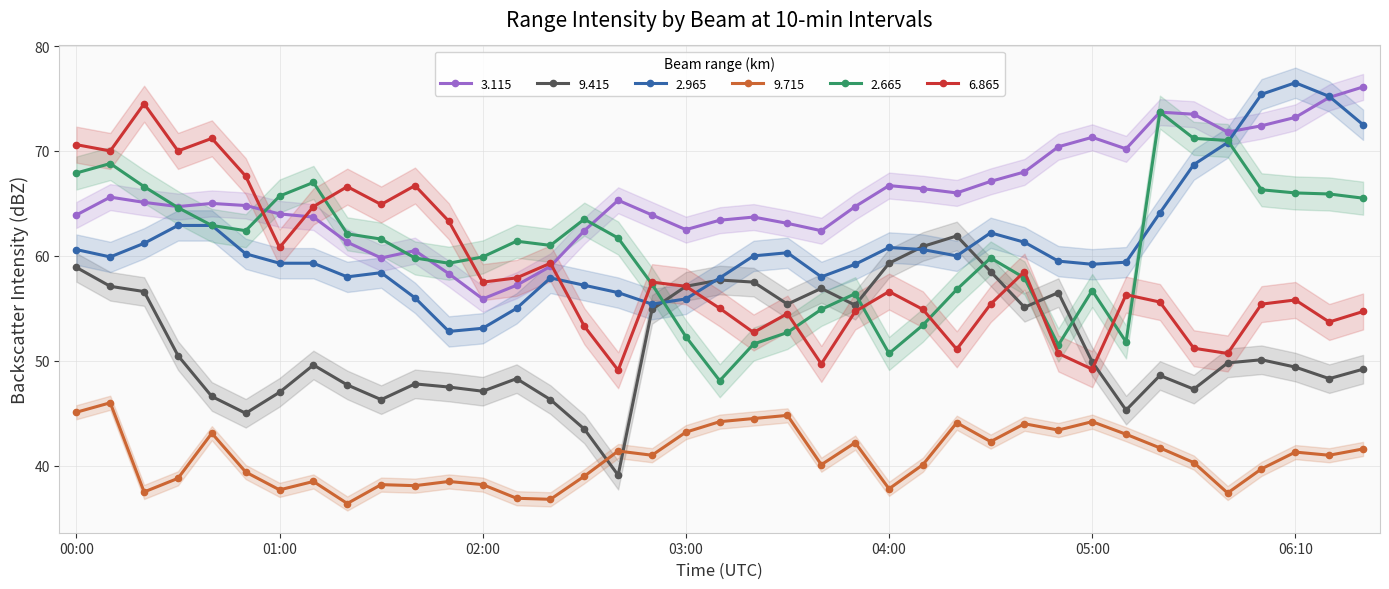

True or false: 2.665 and 9.715 intersect in this chart.

False